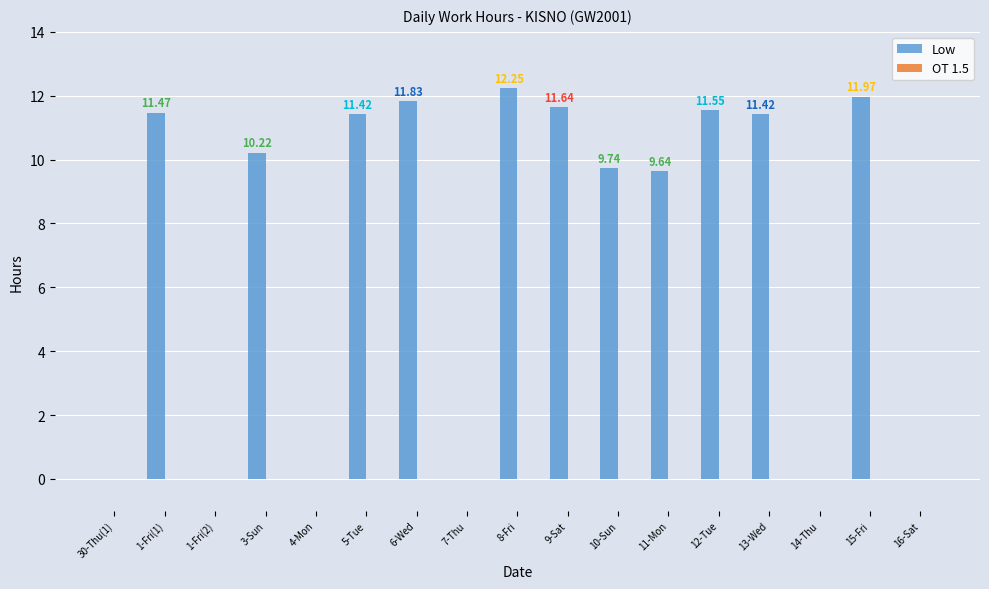

What is the sum of all values?

123.2